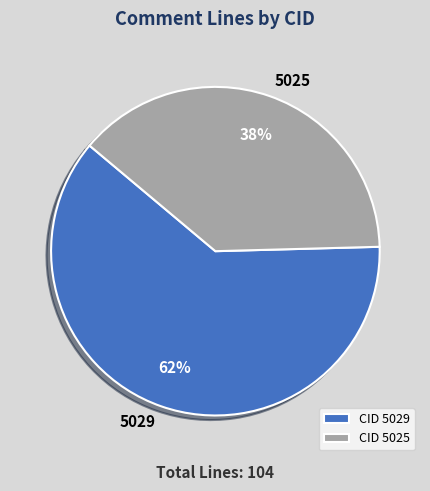

To the nearest percent, what portion does 5029 represent?

62%